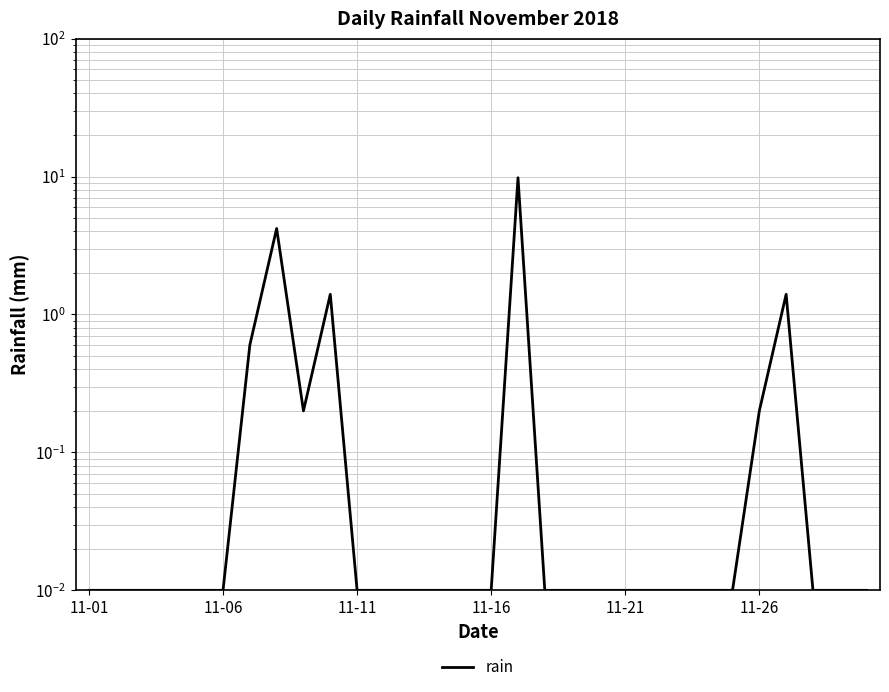

What is the sum of all values?

18.0